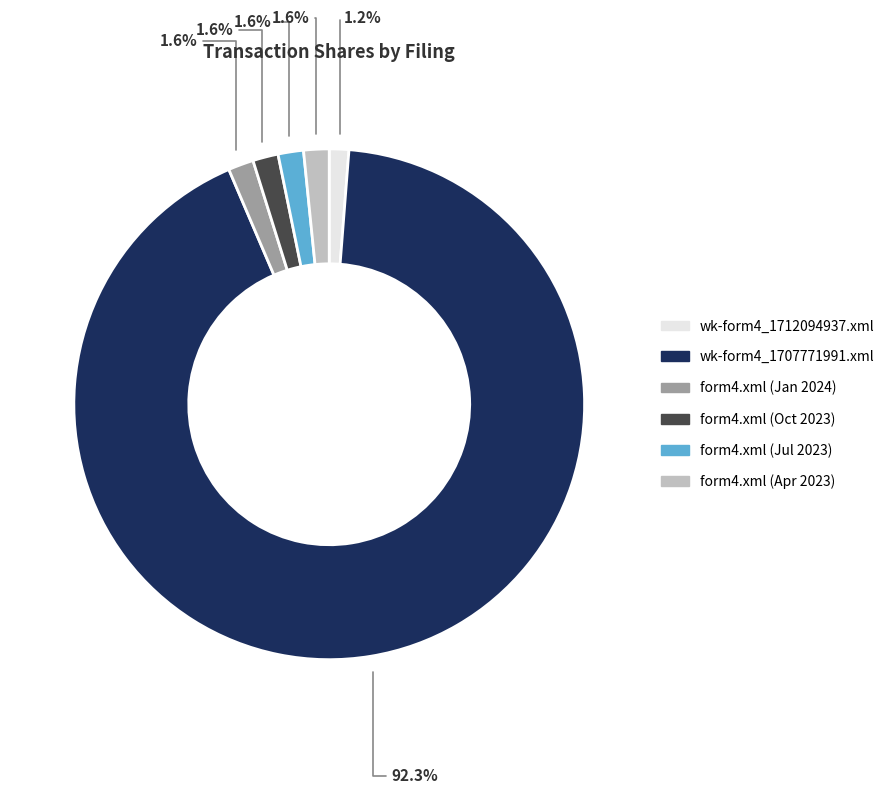

Does any single category account for the majority?

Yes